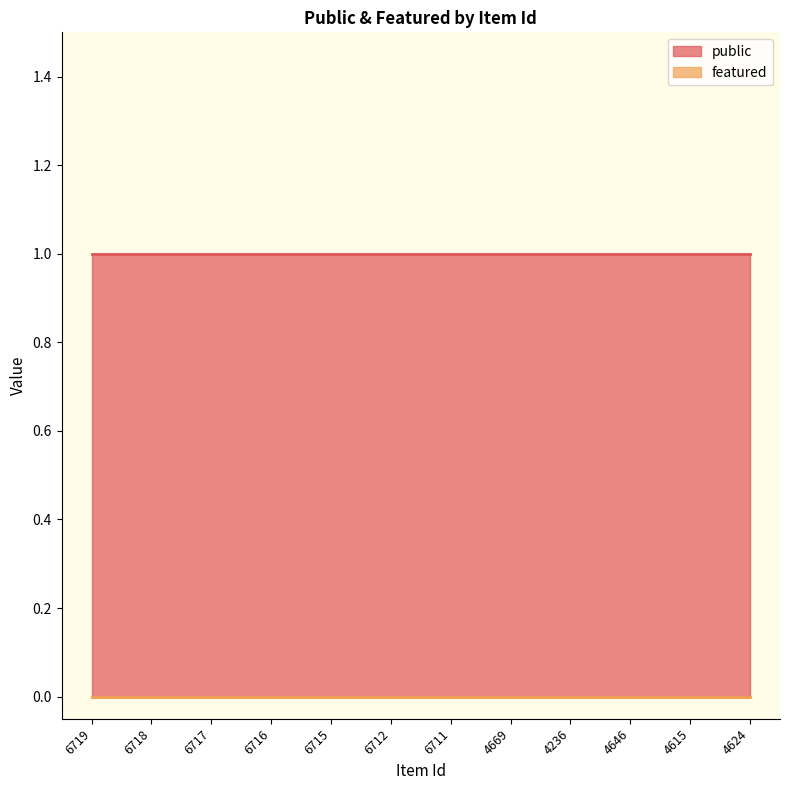

True or false: featured and public intersect in this chart.

False